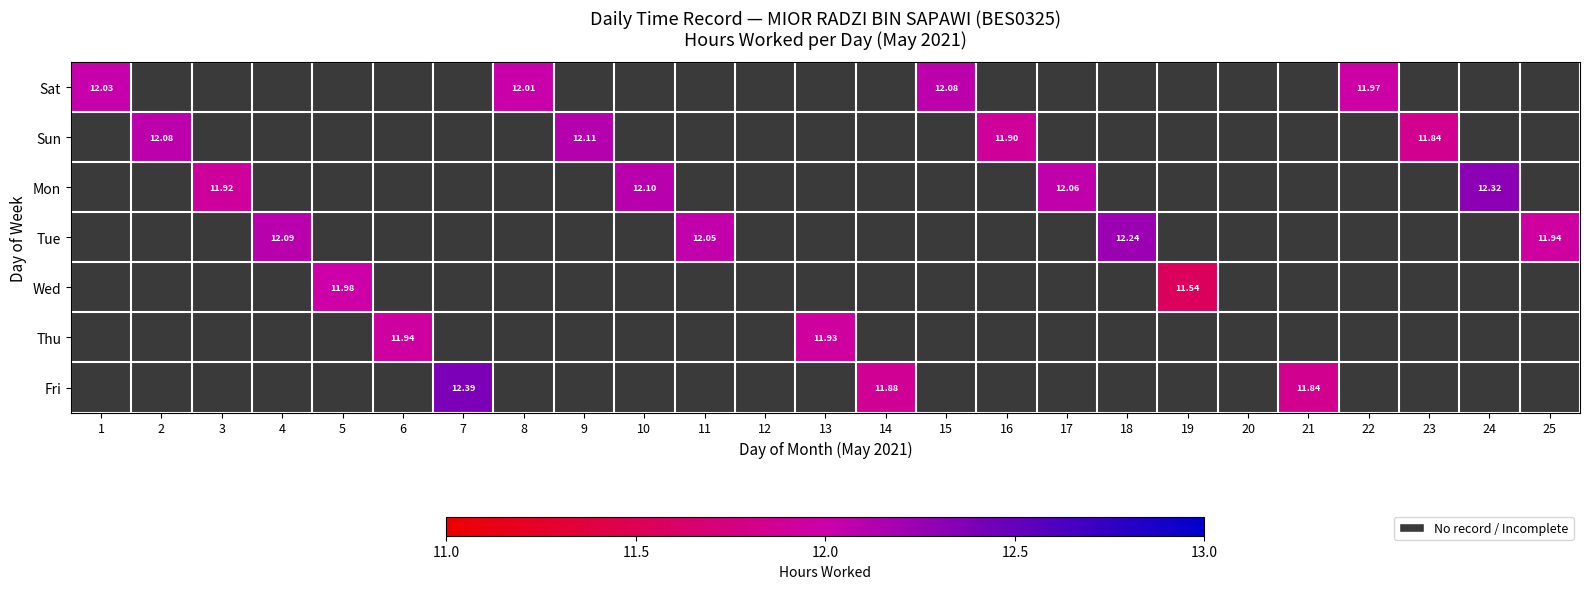

Count the number of data series in this chart.

7